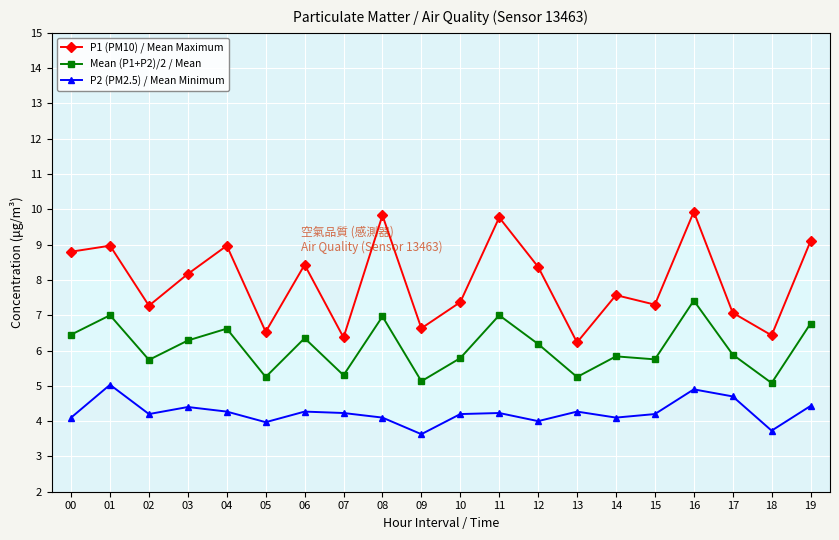

What are all the series names shown in the legend?

P1 (PM10) / Mean Maximum, Mean (P1+P2)/2 / Mean, P2 (PM2.5) / Mean Minimum